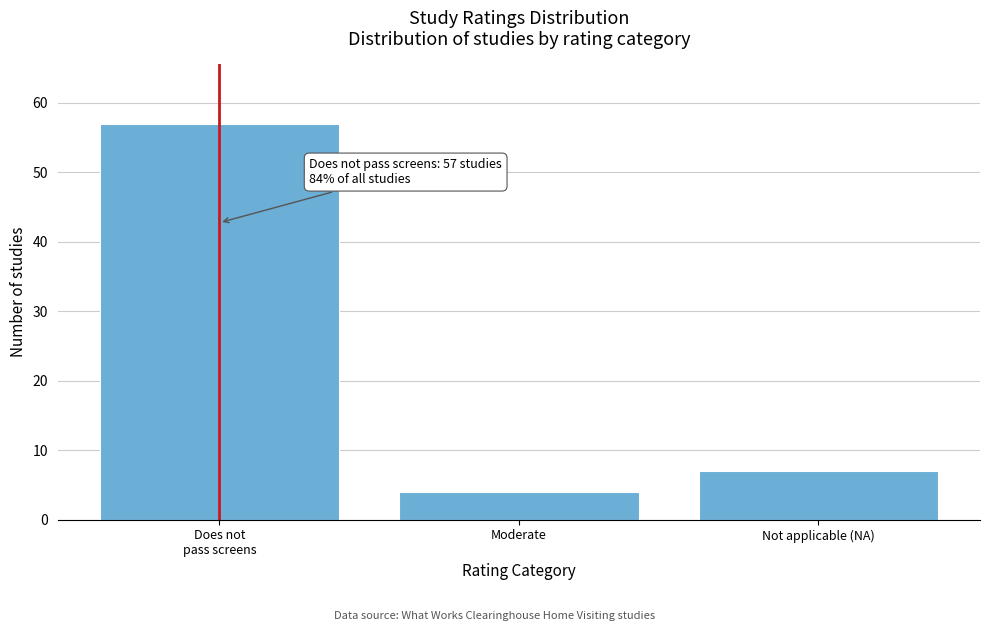

Reading left to right, list all the values displayed in this chart.

57	4	7